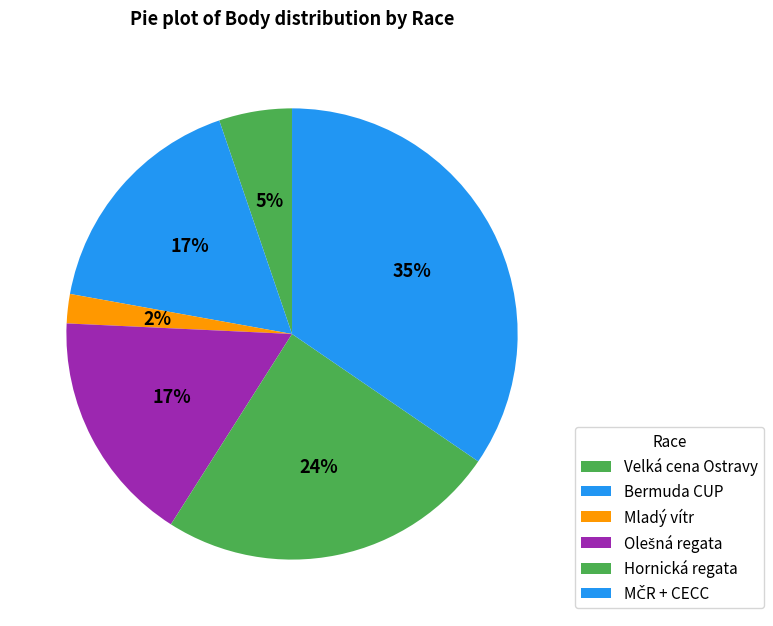

What is the largest slice in the pie chart?

MČR + CECC